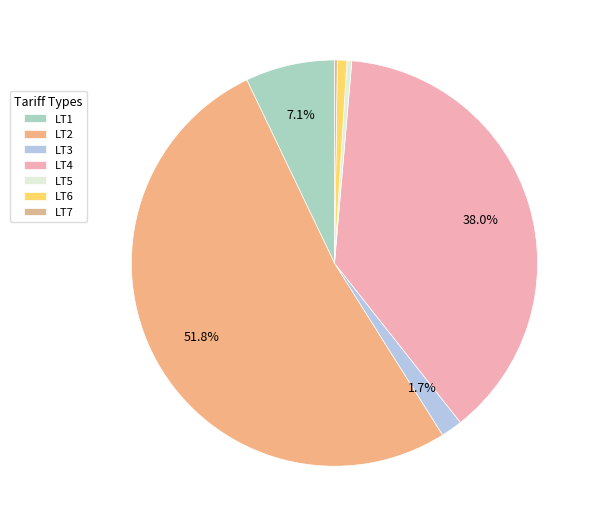

Is there a majority slice in this chart?

Yes